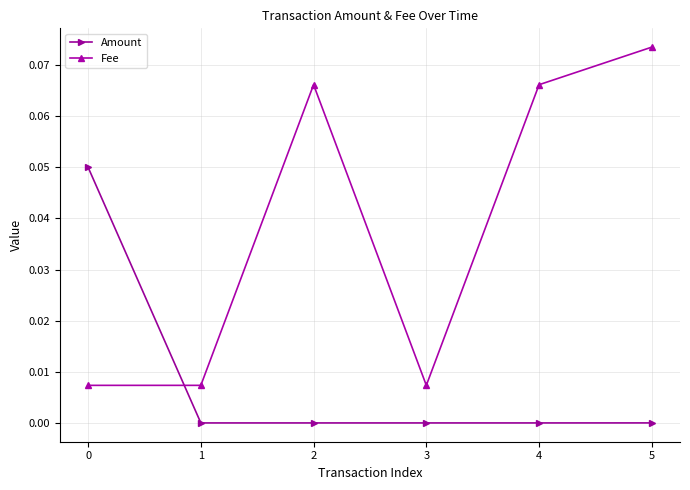

At which category is the sum across all series the highest?

5